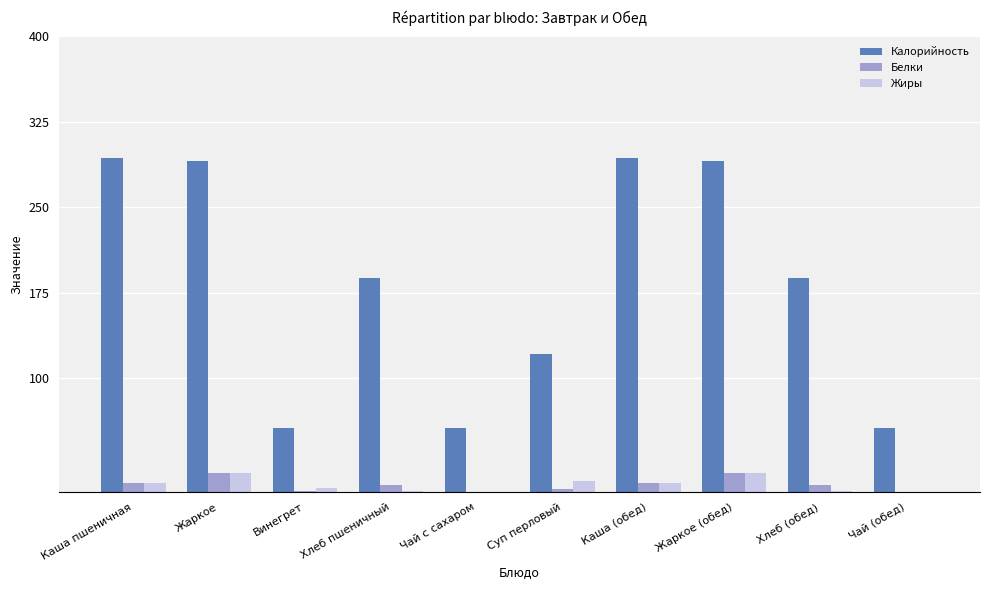

What is the average value of the Белки series?

6.6